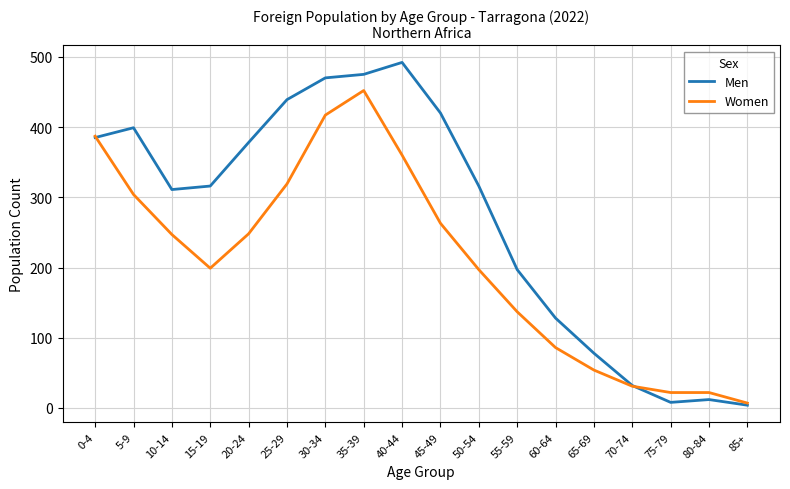

Rank the series by their maximum value, from lowest to highest.

Women, Men